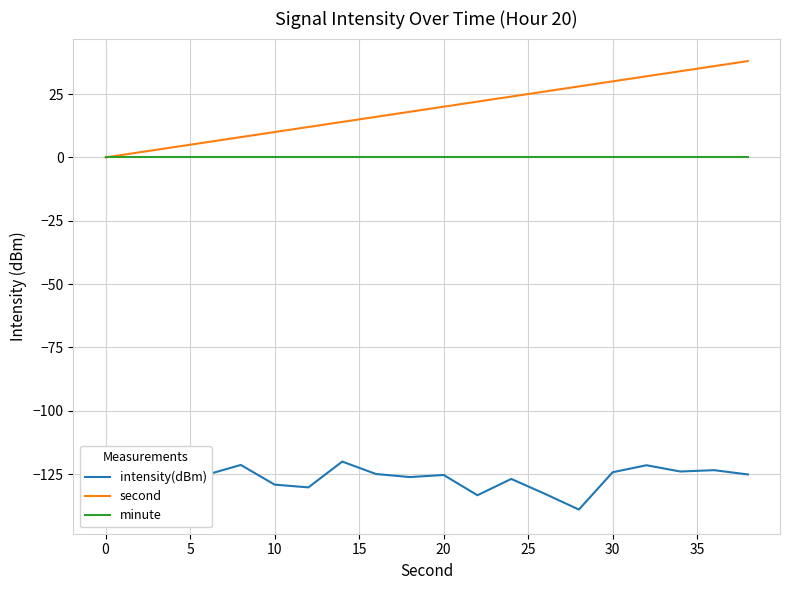

Does the chart have visible grid lines?

Yes